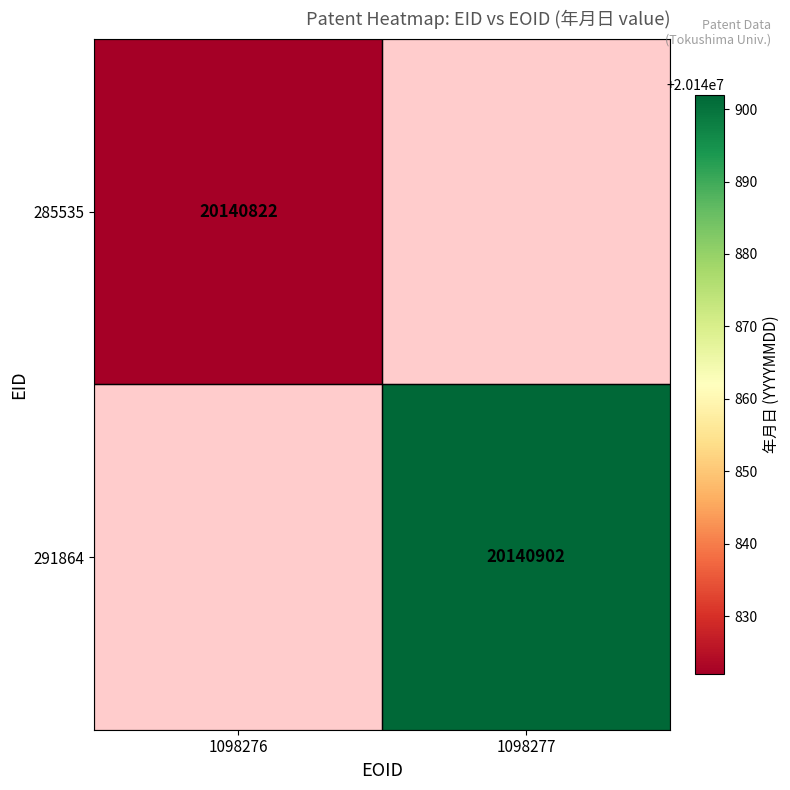

True or false: 285535 has a value of 34380670 at 1098276.

False